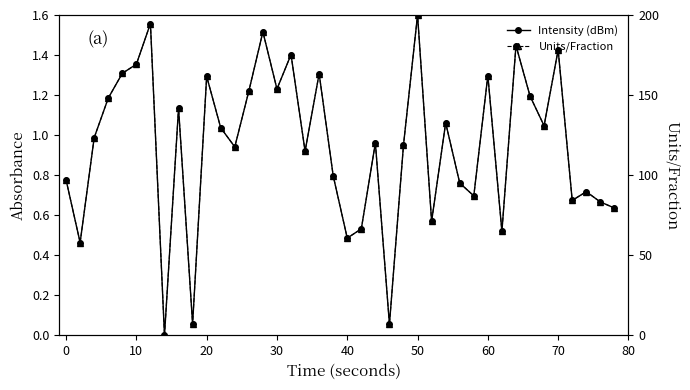

Rank the series by their maximum value, from highest to lowest.

Units/Fraction, Intensity (dBm)